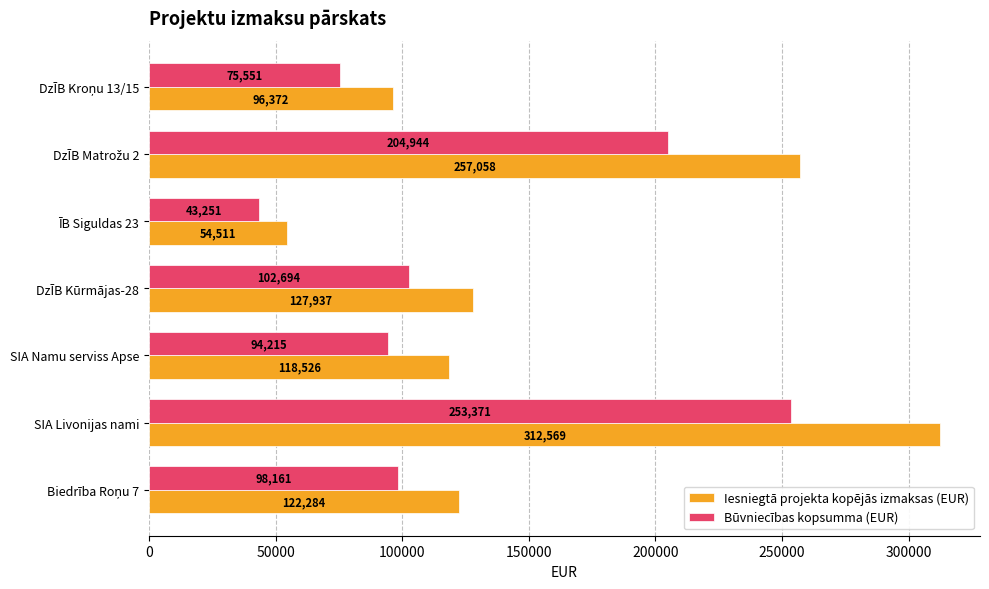

What are all the series names shown in the legend?

Iesniegtā projekta kopējās izmaksas (EUR), Būvniecības kopsumma (EUR)